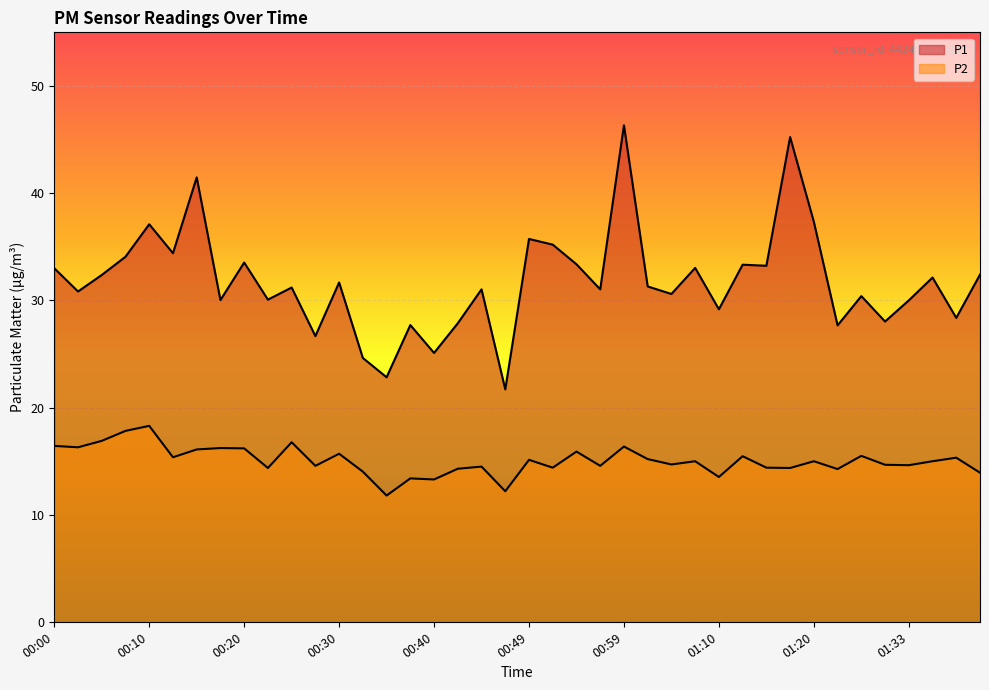

Read the P1 value at 01:28.

30.4